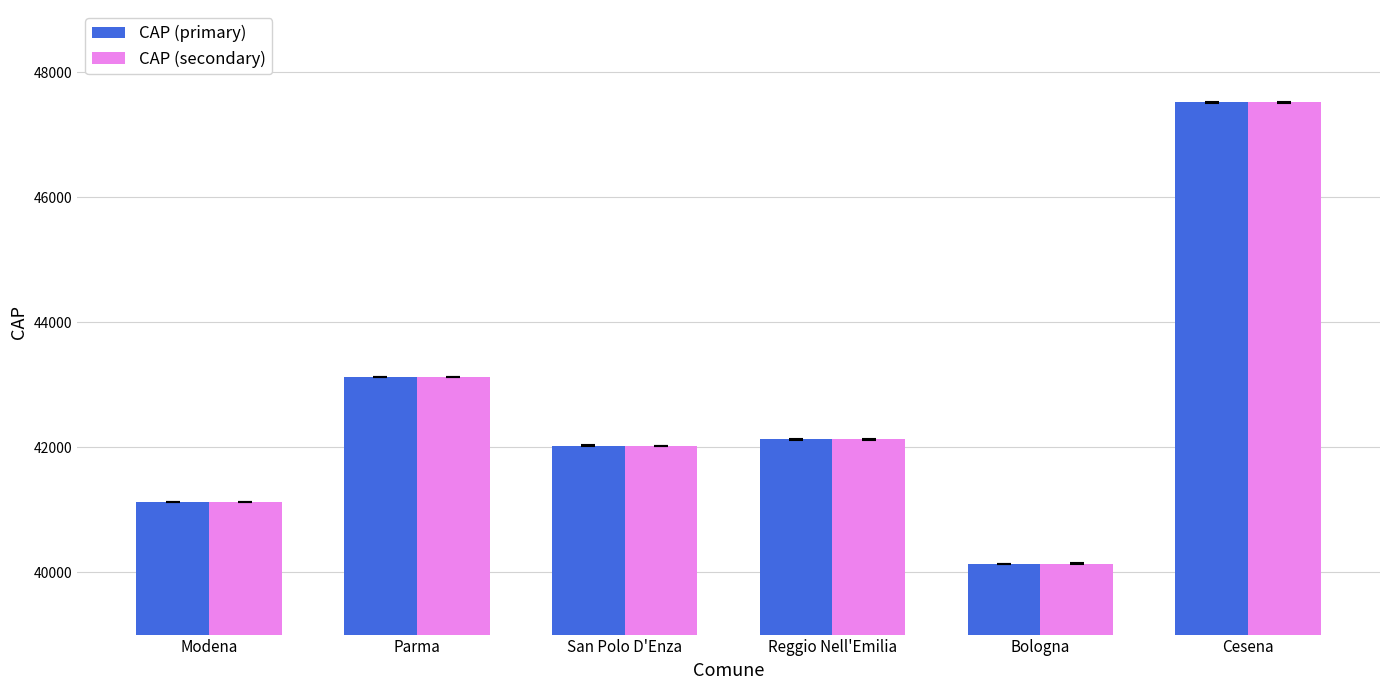

What is the minimum value for CAP (secondary)?

40131